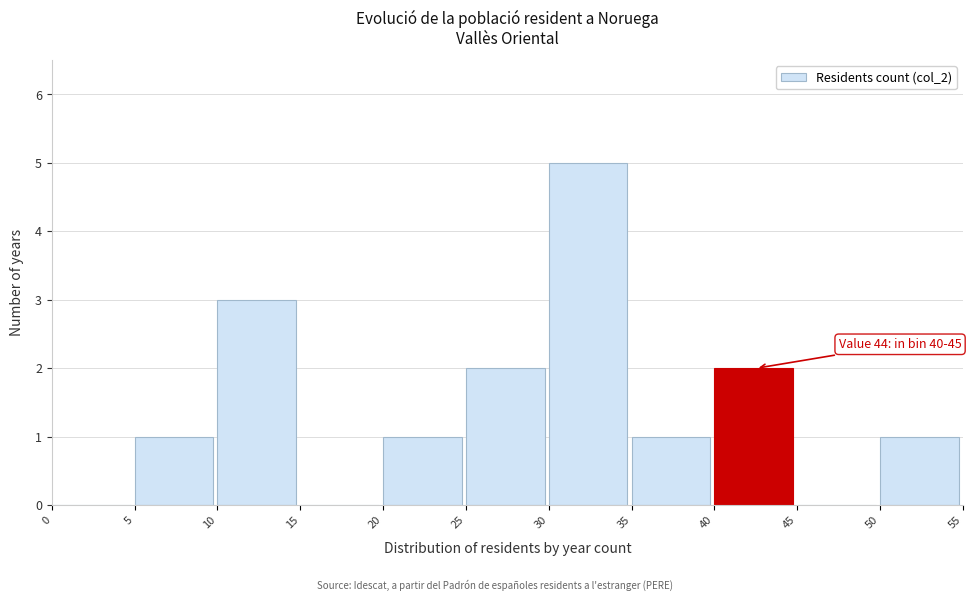

Which range on the x-axis has the tallest bar?

30 to 35